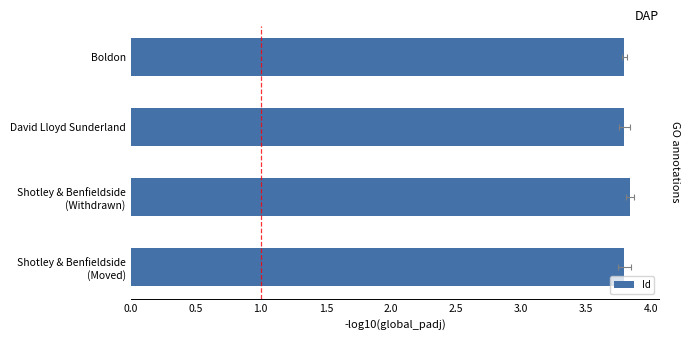

What is the value of the 4th bar from the left?

3.8